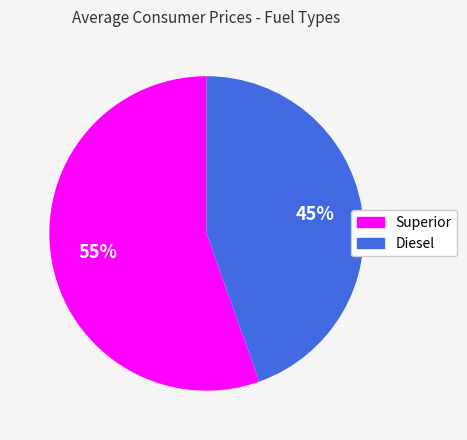

Which category has the smallest portion of the pie?

Diesel